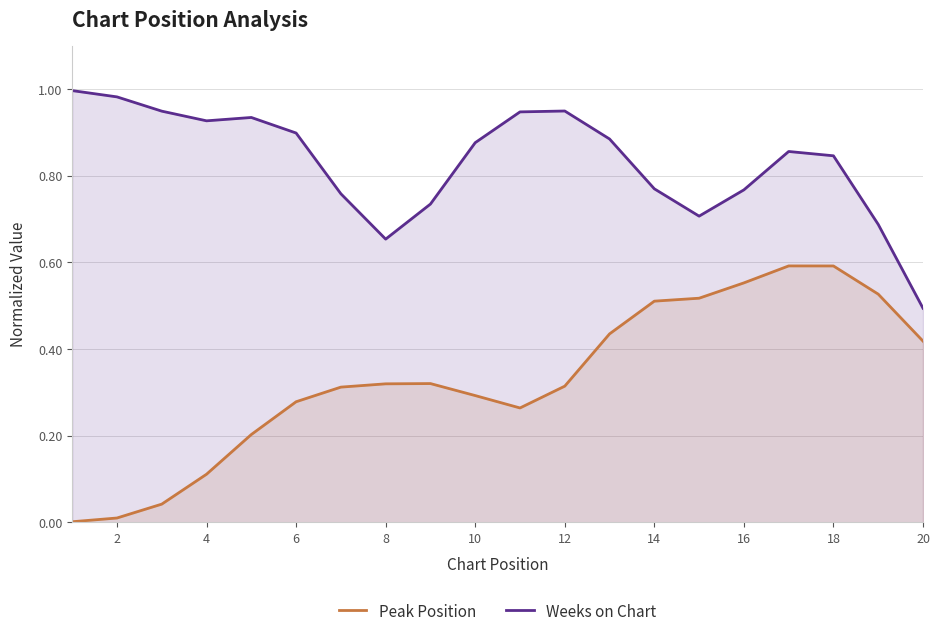

Reading left to right, what are all the values shown in this chart?

Peak Position: 0.0	0.0	0.0	0.1	0.2	0.3	0.3	0.3	0.3	0.3	0.3	0.3	0.4	0.5	0.5	0.6	0.6	0.6	0.5	0.4
Weeks on Chart: 1.0	1.0	0.9	0.9	0.9	0.9	0.8	0.7	0.7	0.9	0.9	0.9	0.9	0.8	0.7	0.8	0.9	0.8	0.7	0.5